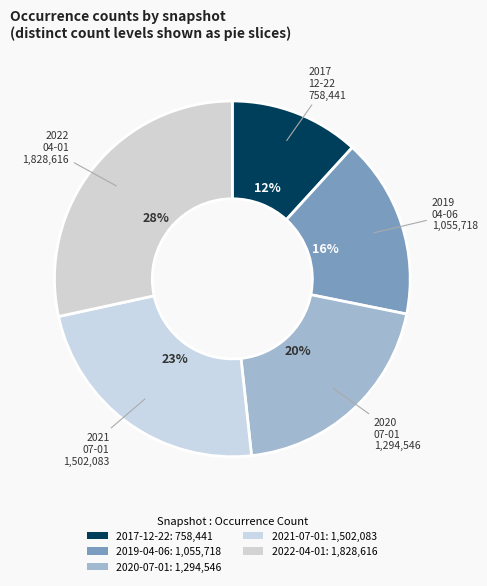

How many slices are in this pie chart?

5